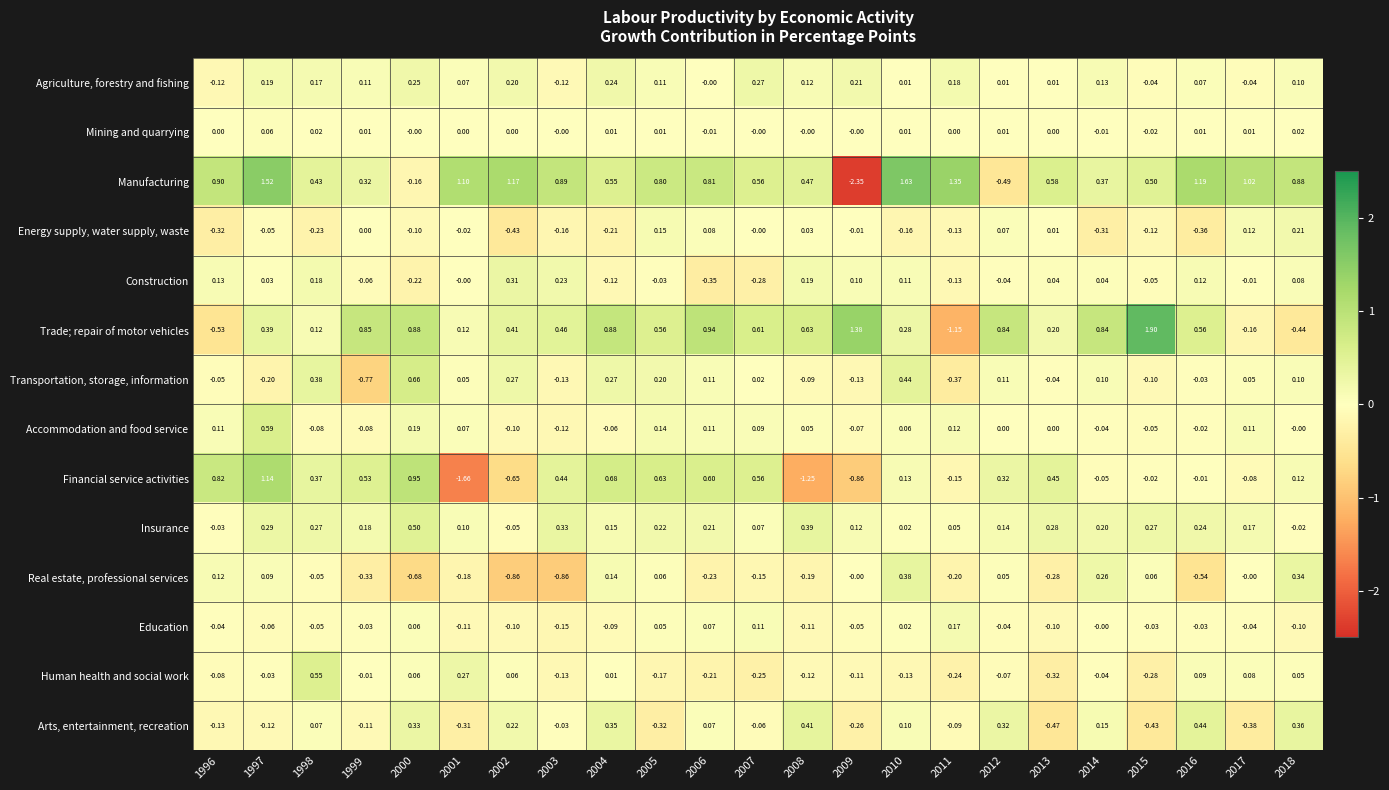

Between 2007 and 2008, which series saw the biggest shift?

Financial service activities